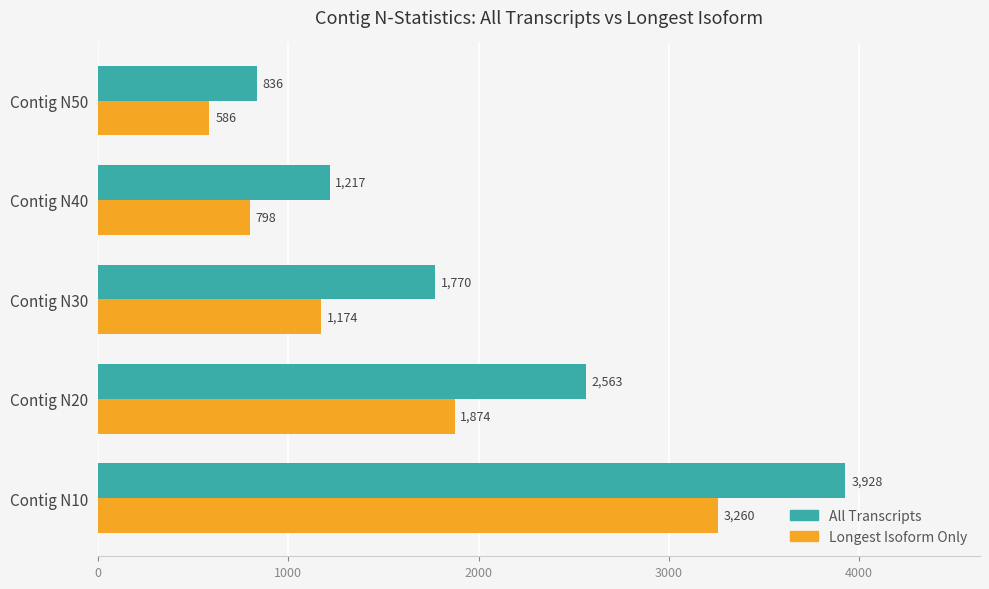

What are all the series names shown in the legend?

All Transcripts, Longest Isoform Only